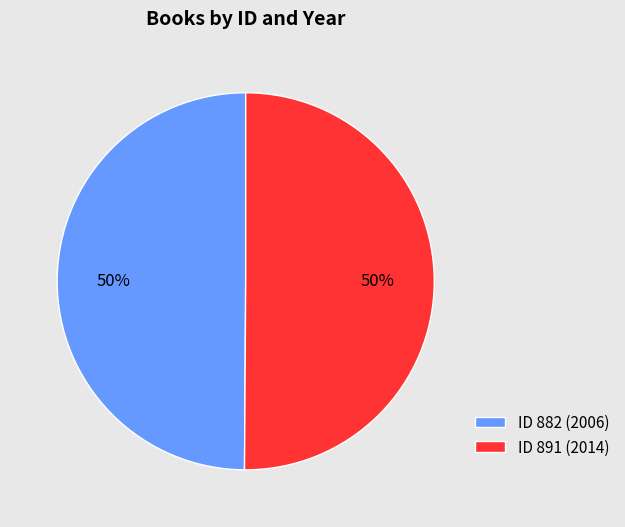

Approximately how many times larger is the value at ID 882 (2006) compared to ID 891 (2014)?

1.0